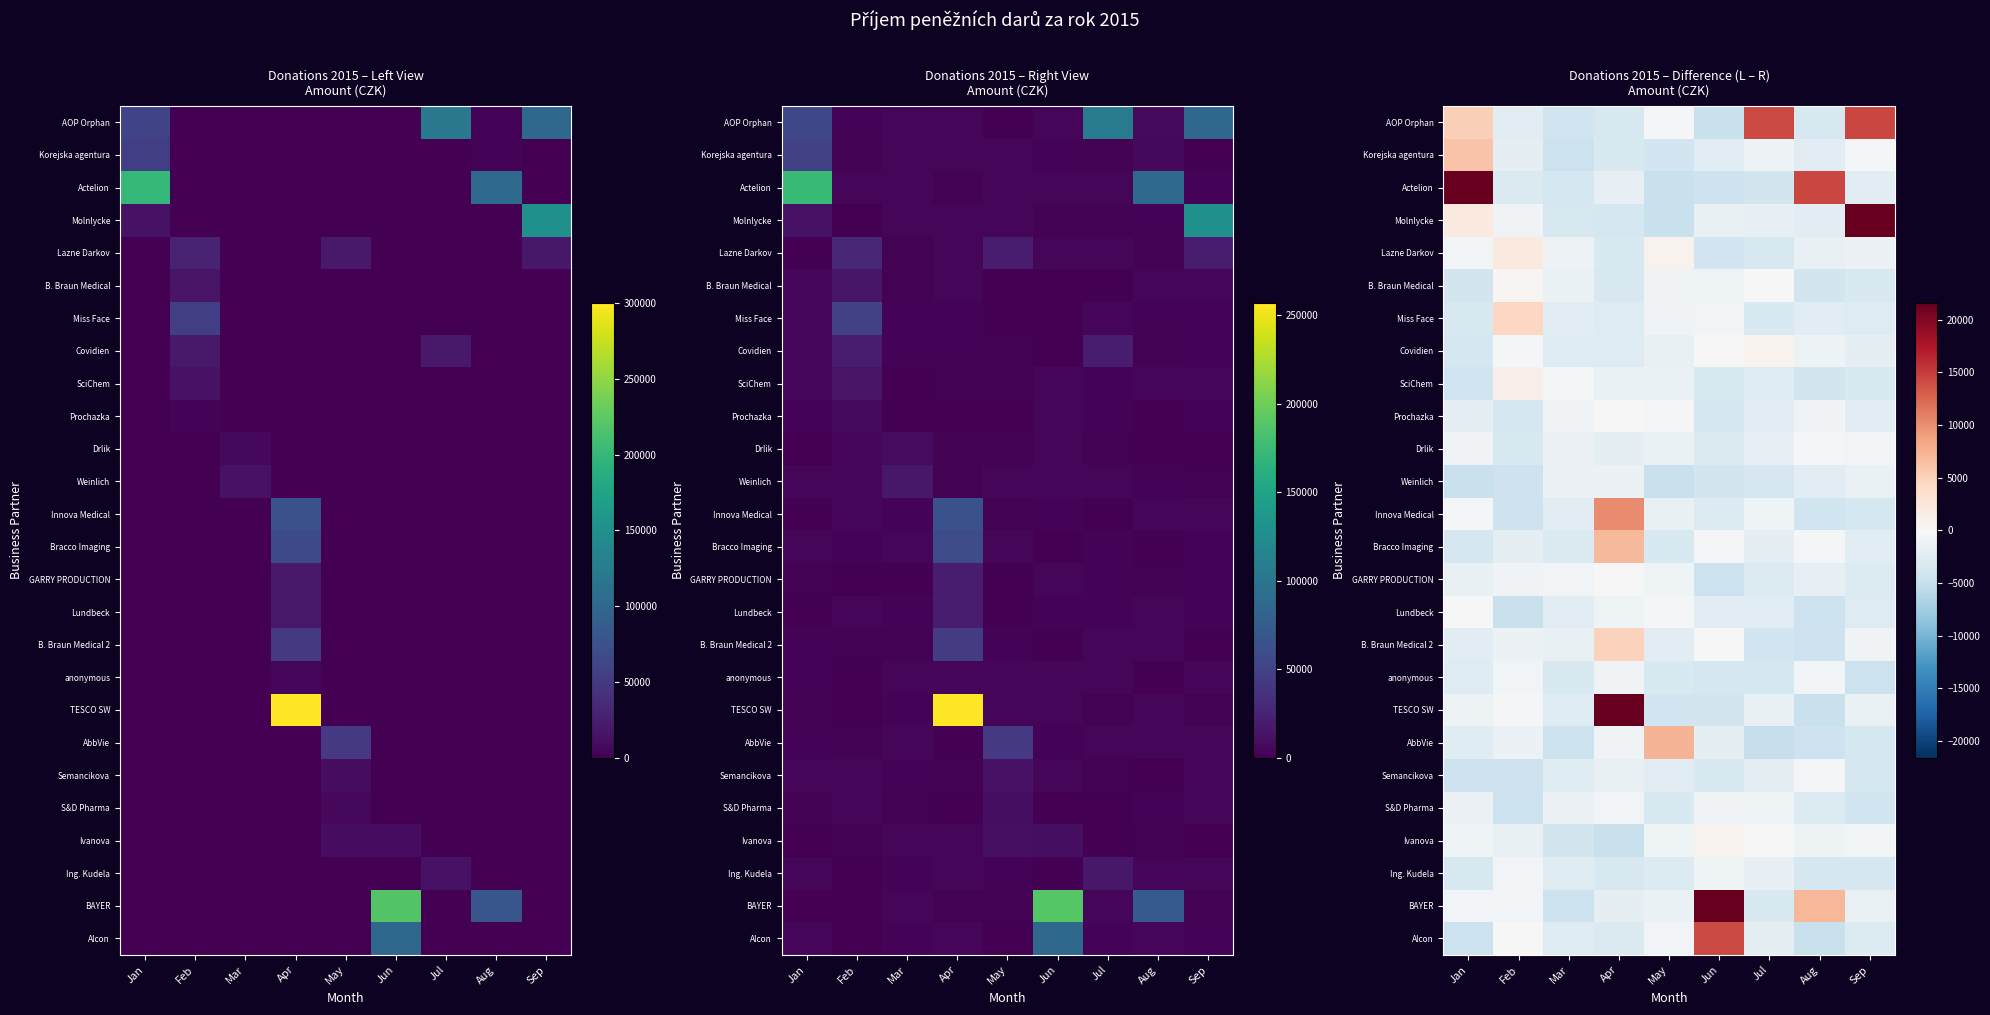

Rank the categories by Semancikova value from highest to lowest.

Aug, Apr, Jul, May, Mar, Jun, Sep, Jan, Feb